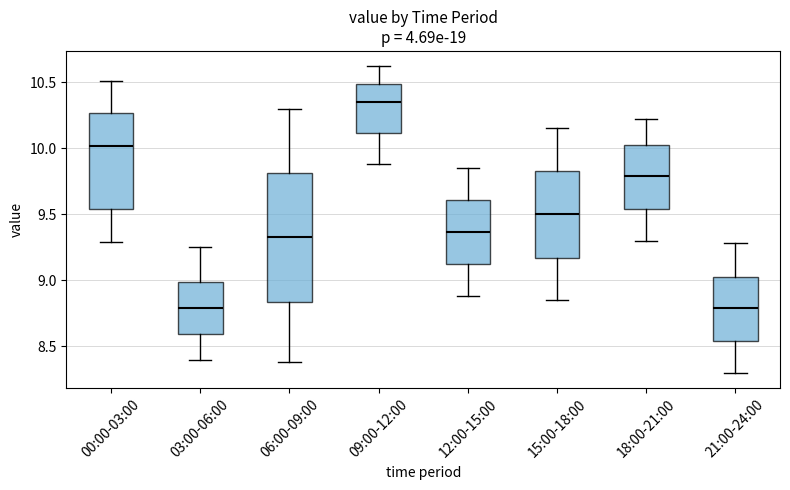

Which box is the tallest, from its lower edge to its upper edge?

06:00-09:00